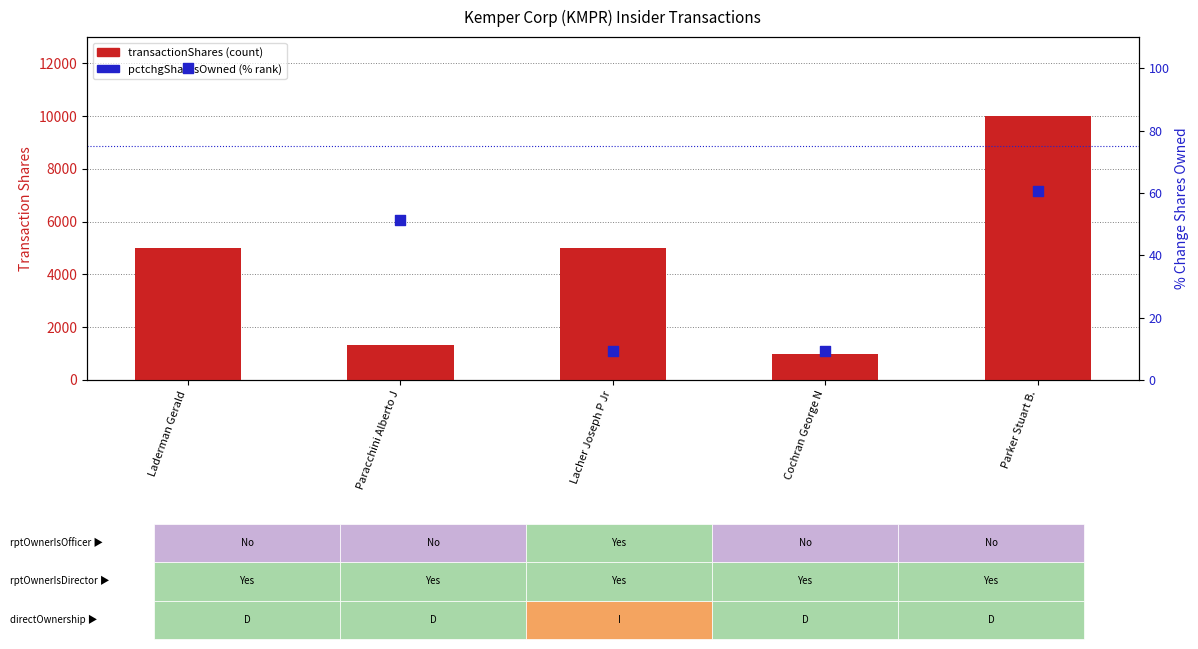

Which series reaches the minimum Y coordinate?

pctchgSharesOwned